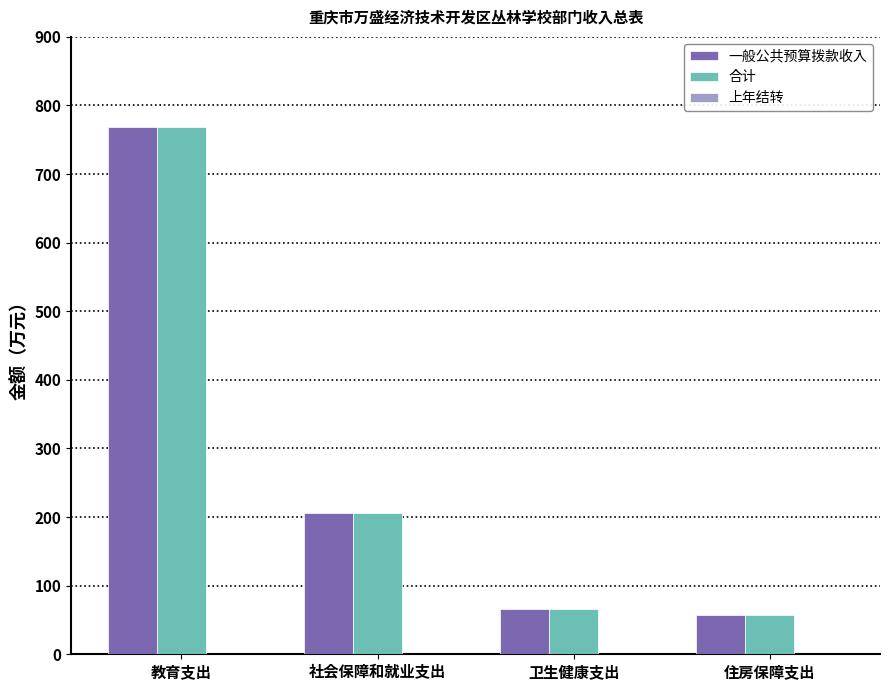

What is the average value of the 一般公共预算拨款收入 series?

274.3